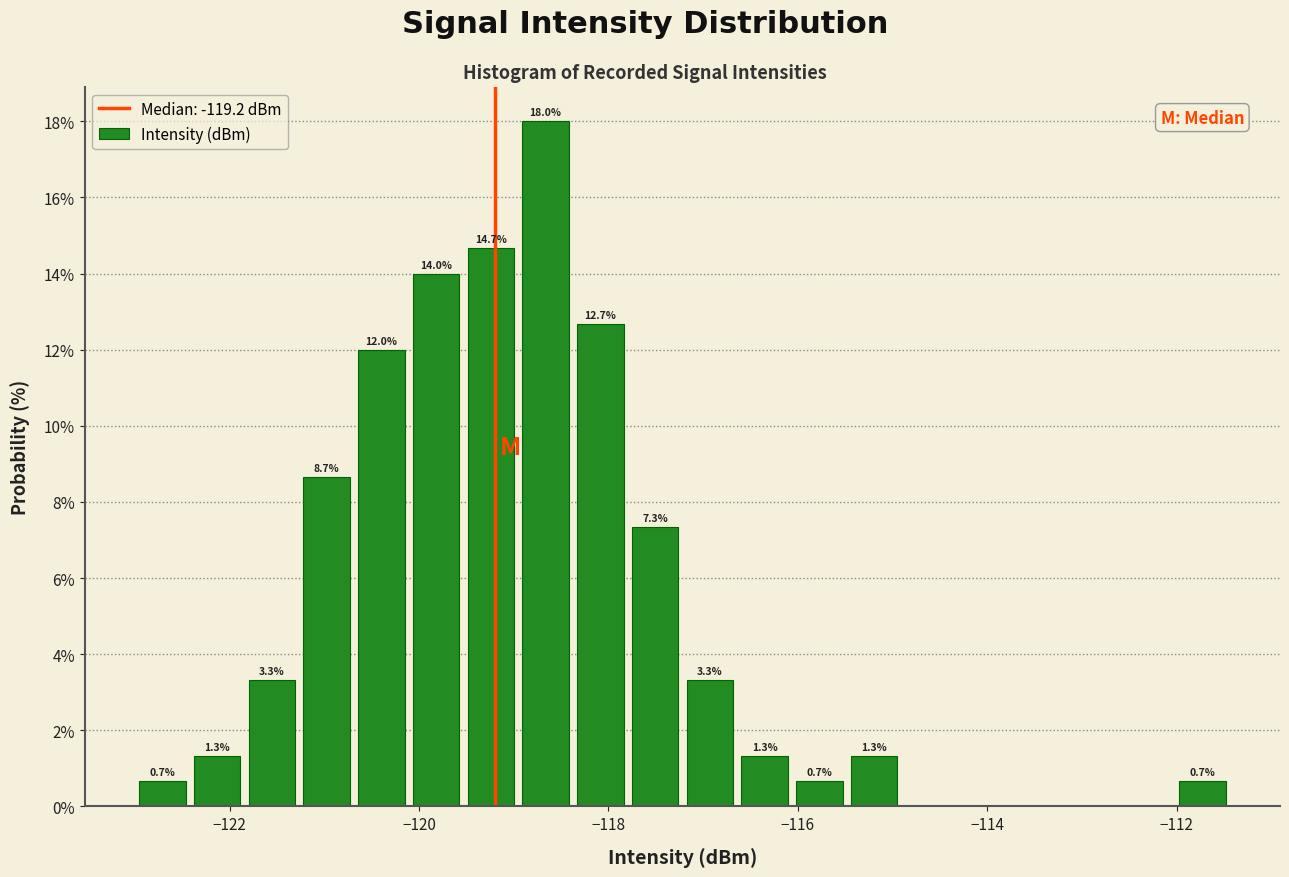

Read against the x-axis, roughly where is the centre of the tallest bar?

-118.6